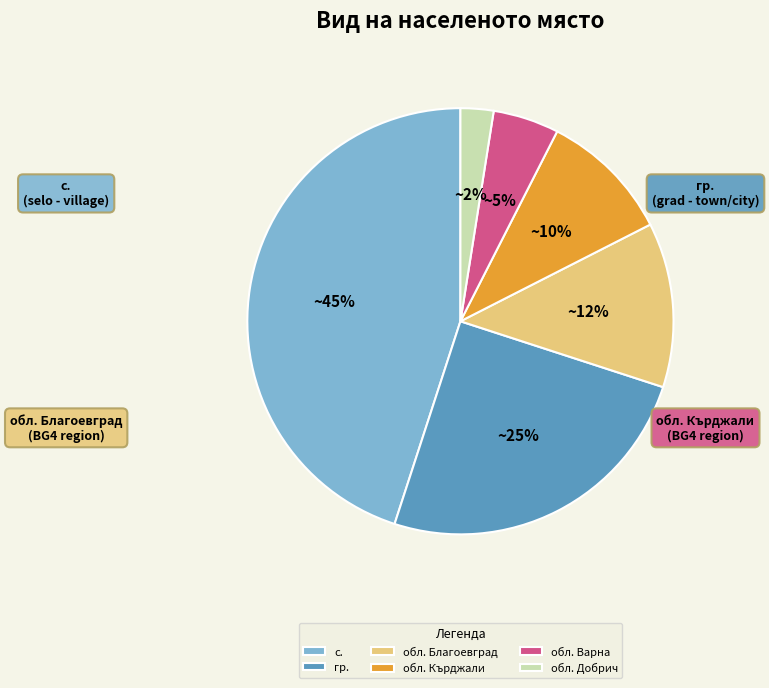

How many segments does this pie chart have?

6